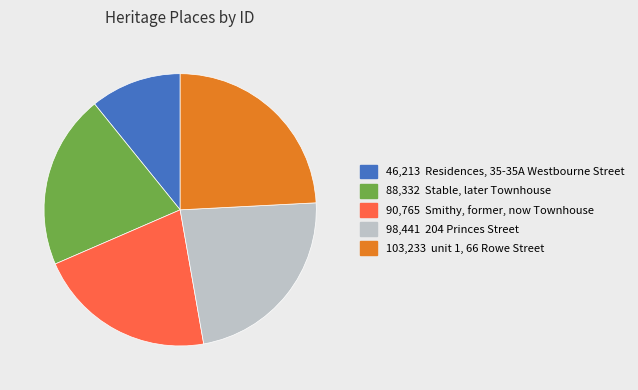

Which slice is the smallest?

46,213 Residences, 35-35A Westbourne Street